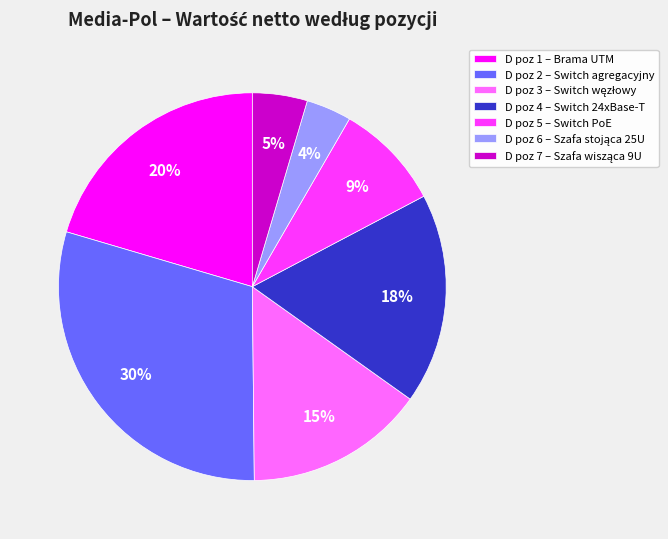

How many slices are in this pie chart?

7